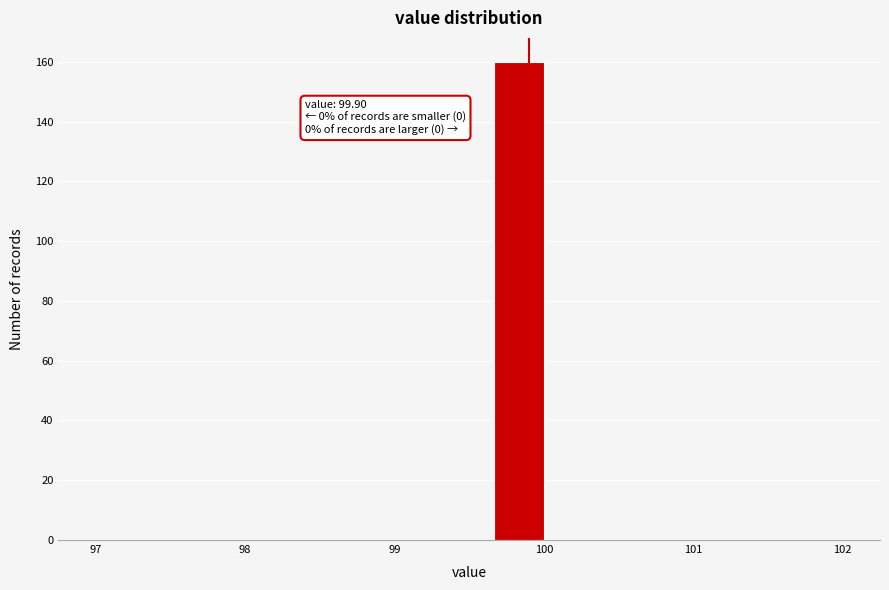

Read against the x-axis, roughly where is the centre of the tallest bar?

99.8